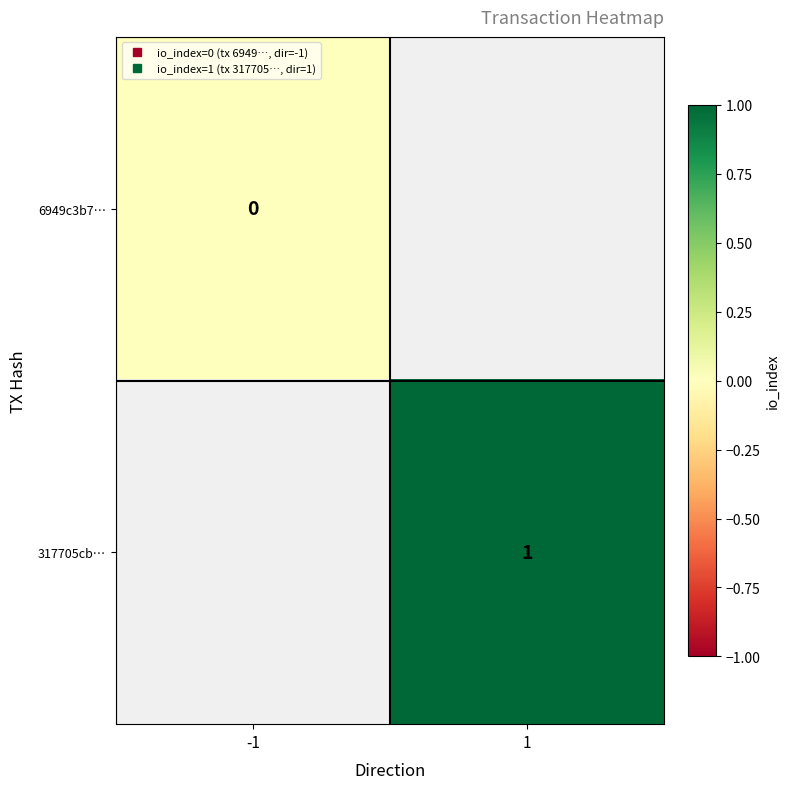

Rank the categories by 317705cb… value from highest to lowest.

-1, 1